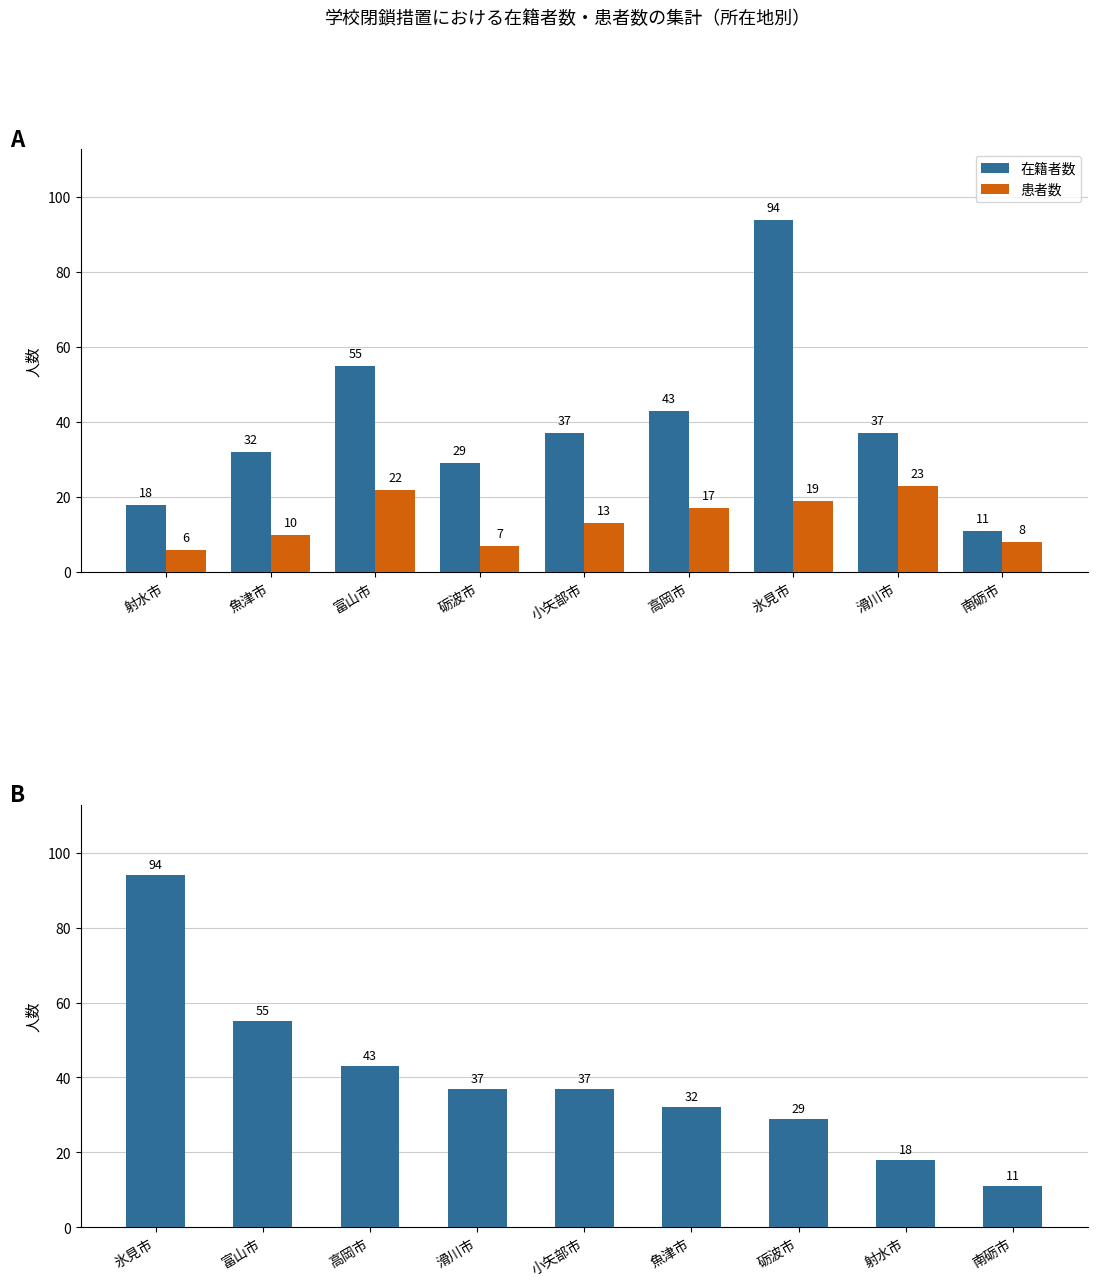

What is the average value of the 患者数 series?

14